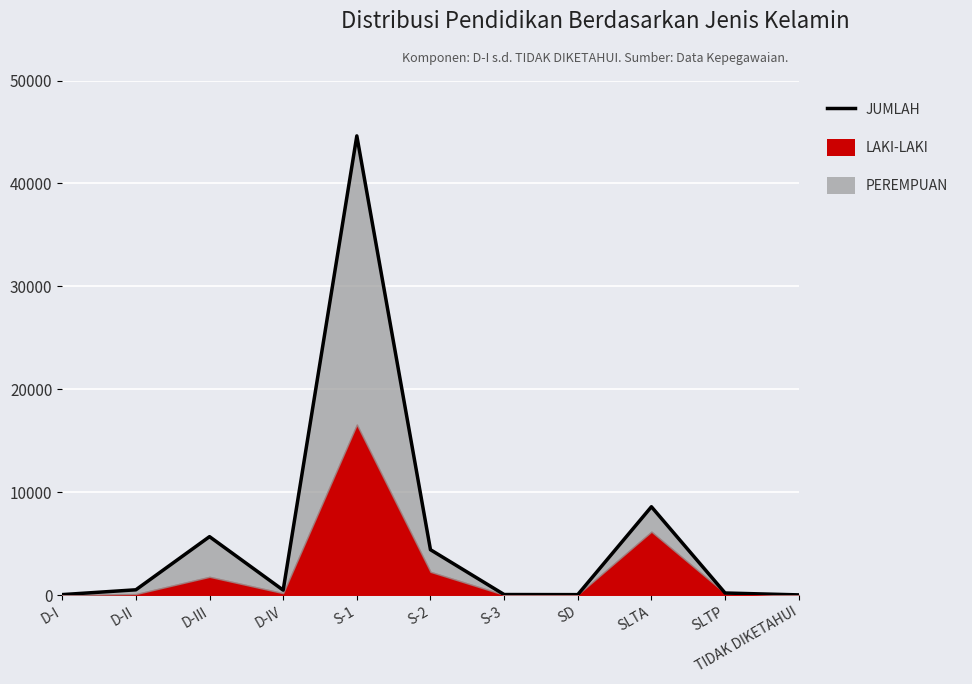

At which category does the chart reach its peak across all series?

S-1